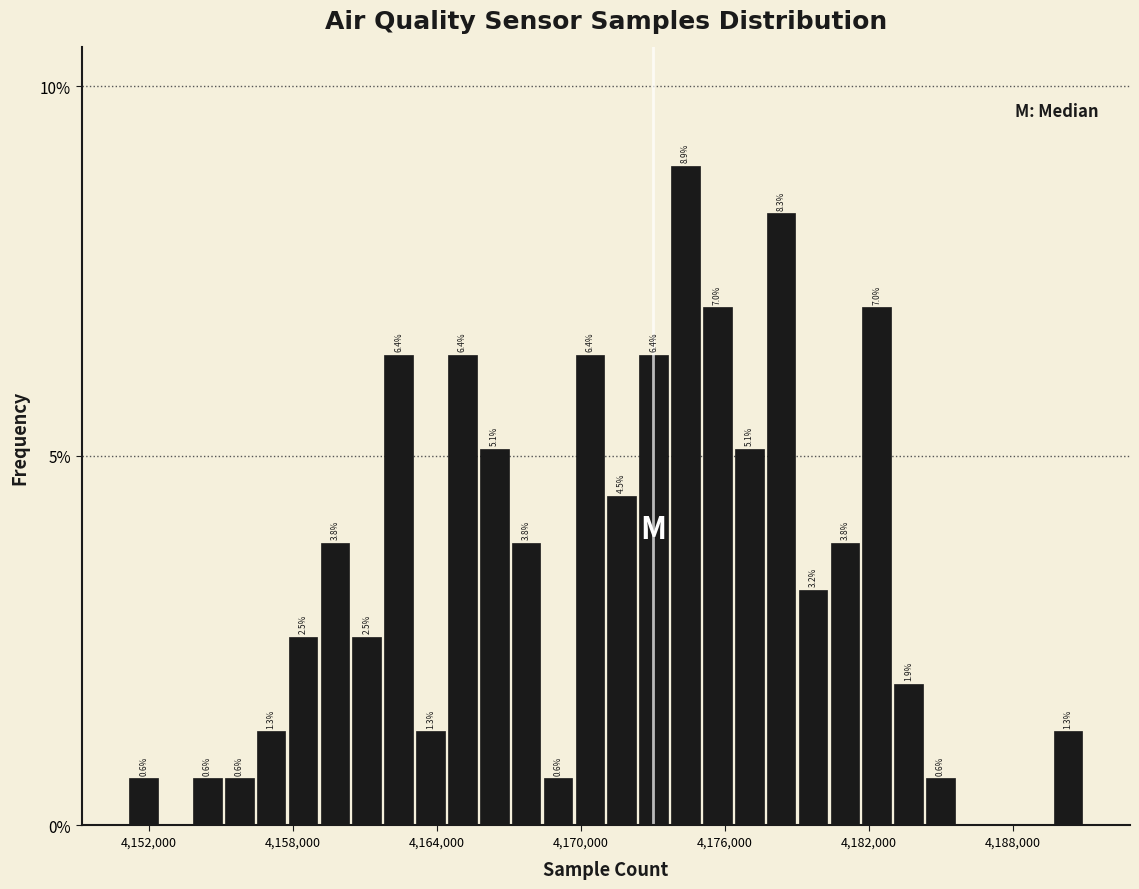

Read against the x-axis, roughly where is the centre of the tallest bar?

4174000